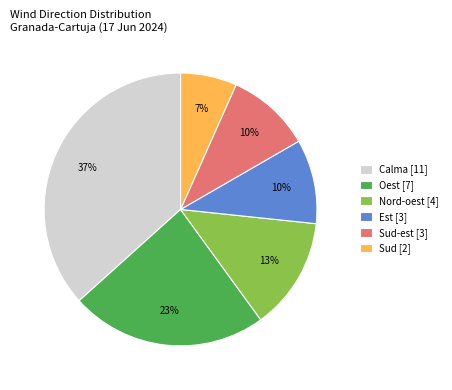

What is the ratio of the value at Sud-est [3] to the value at Oest [7]?

0.4